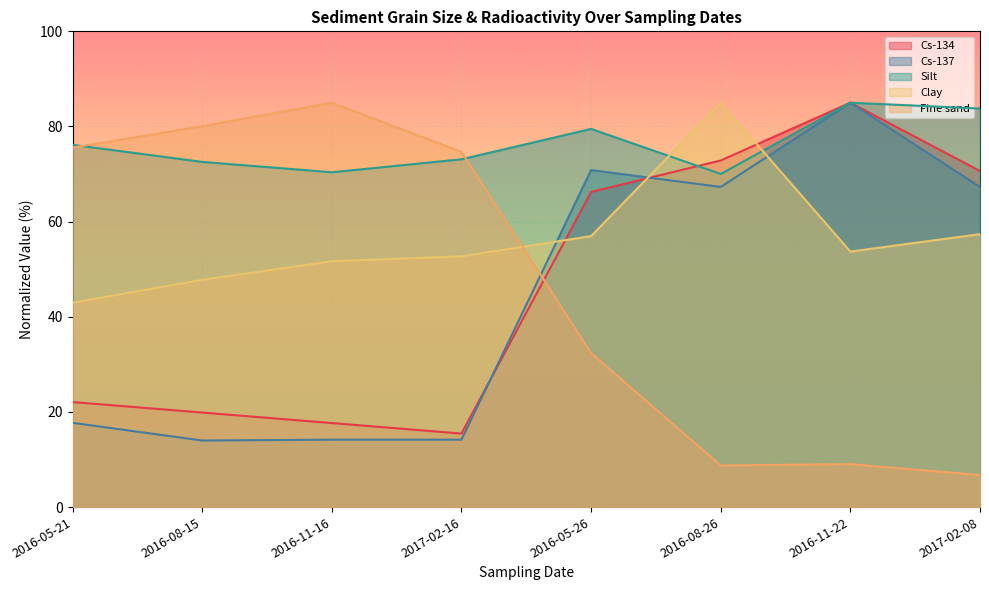

Which series has the largest total across all categories?

Silt